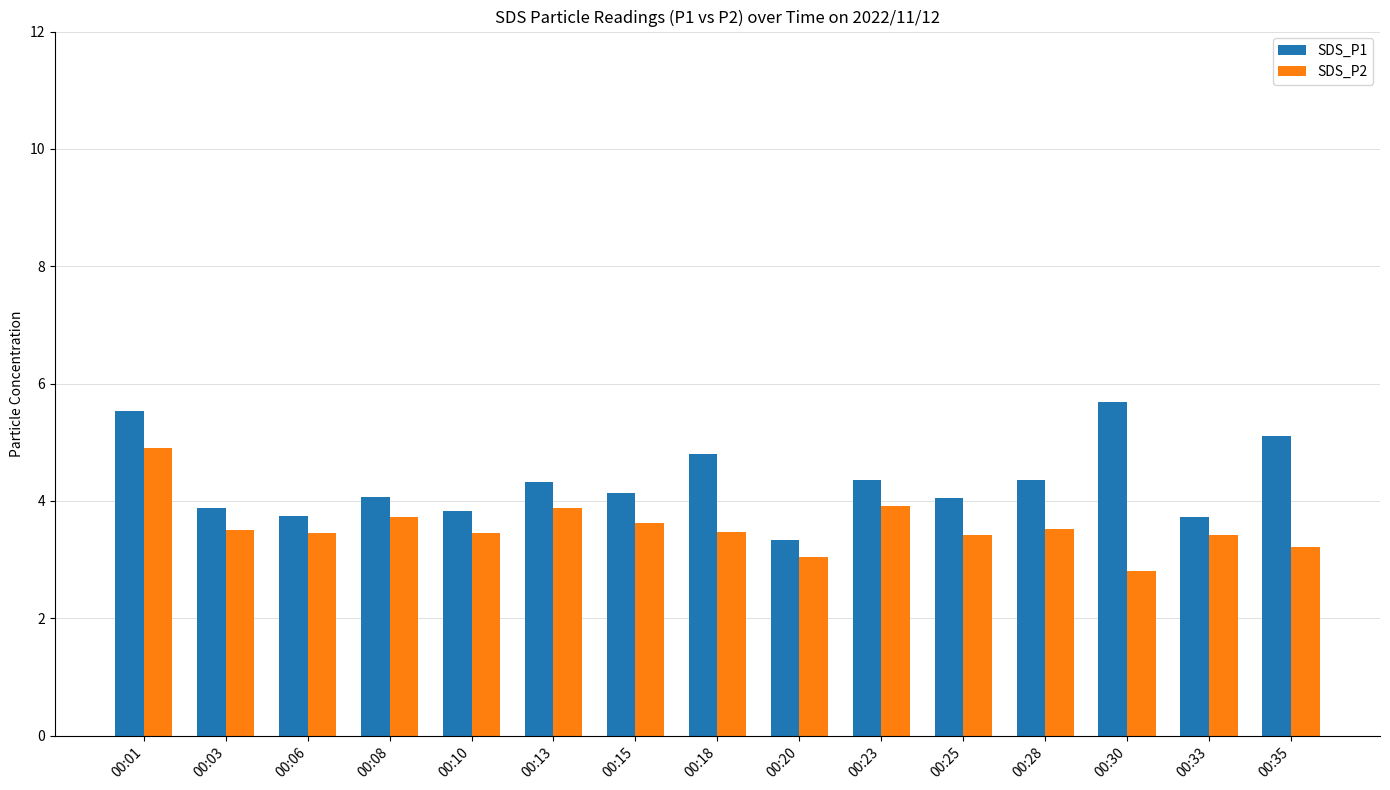

At which label does SDS_P2 reach its peak?

00:01